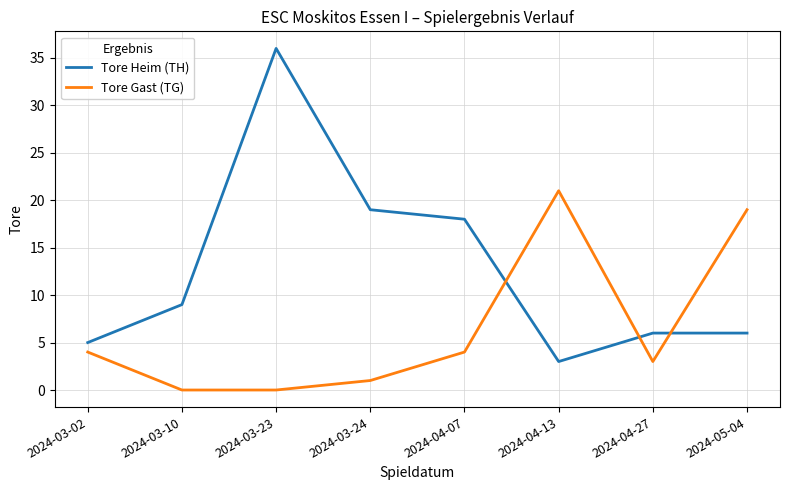

Where do Tore Heim (TH) and Tore Gast (TG) first cross each other?

2024-04-07 and 2024-04-13